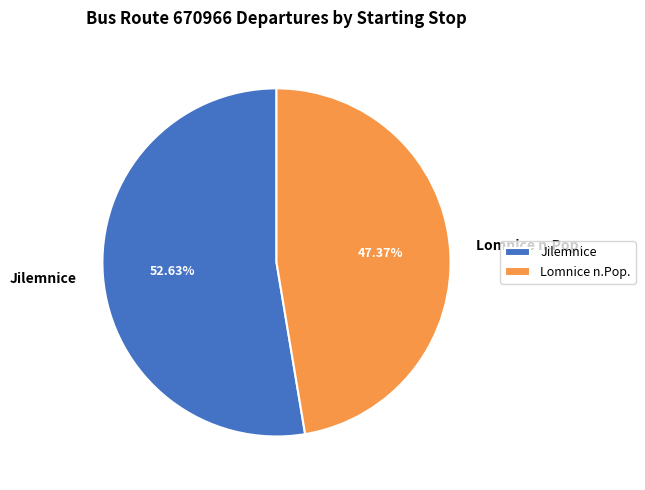

Combined, do Lomnice n.Pop. and Jilemnice account for over 50%?

Yes